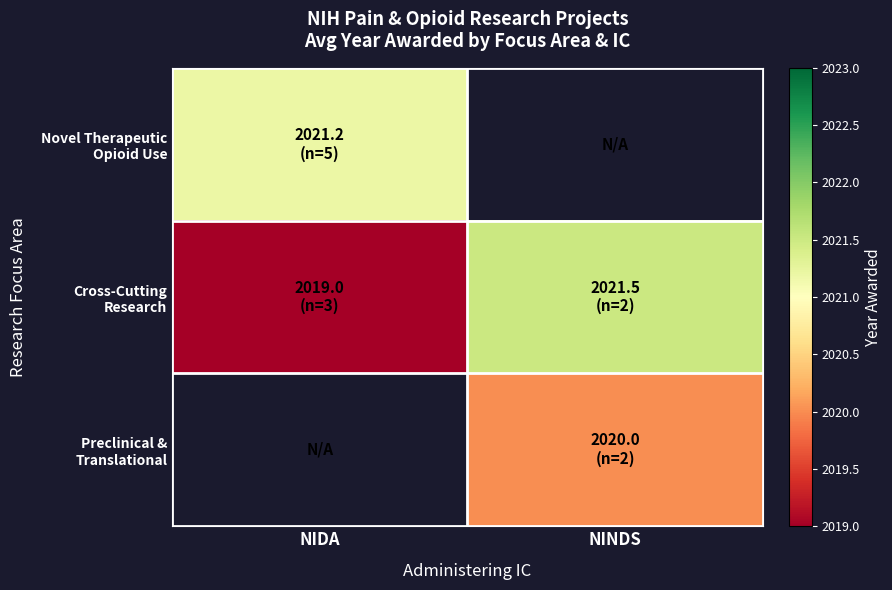

Which has a higher value, NINDS or NIDA?

NIDA